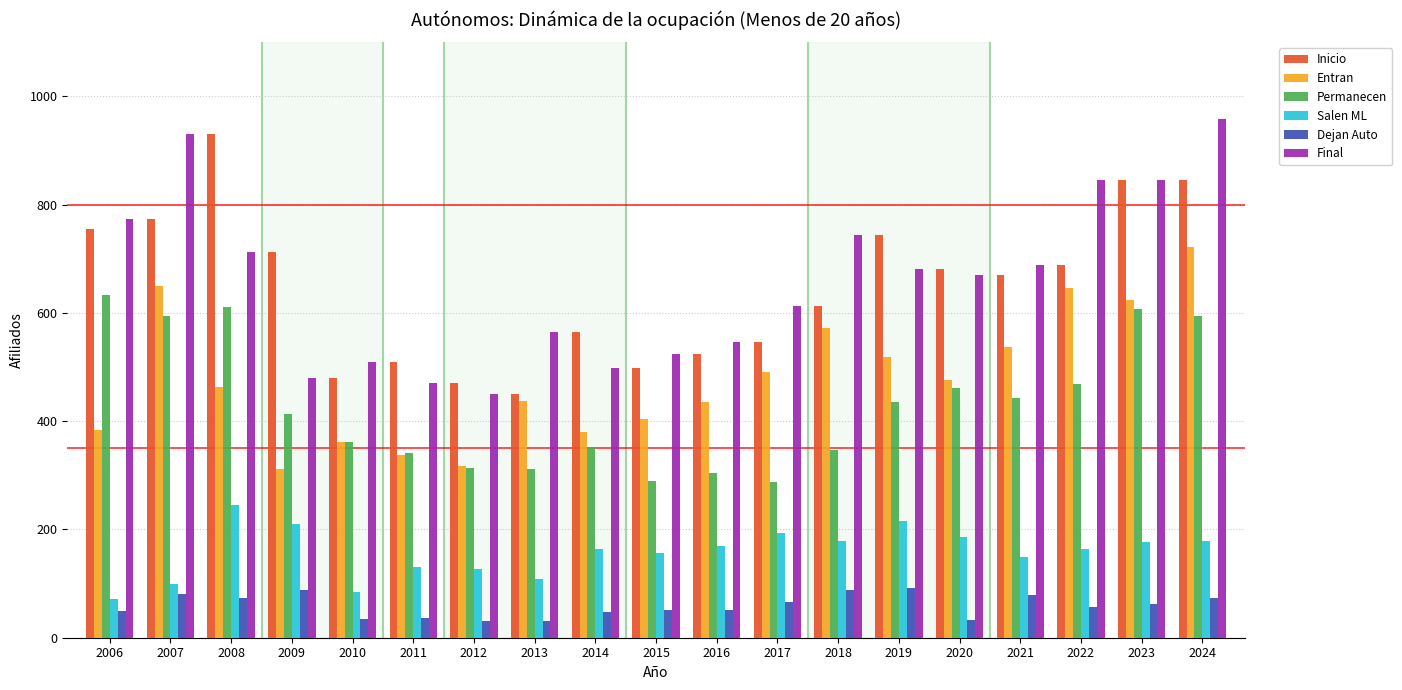

What are all the series names shown in the legend?

Inicio, Entran, Permanecen, Salen ML, Dejan Auto, Final